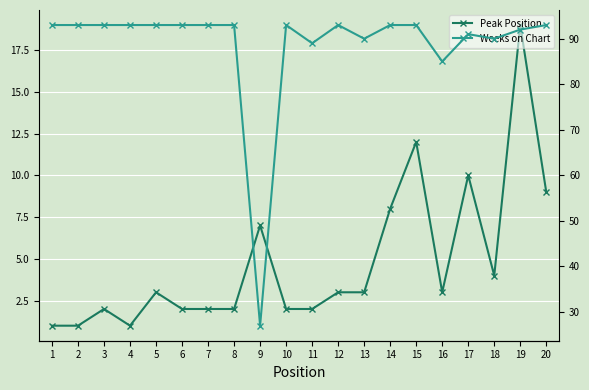

At 13, list the series in order from smallest to largest.

Peak Position, Weeks on Chart